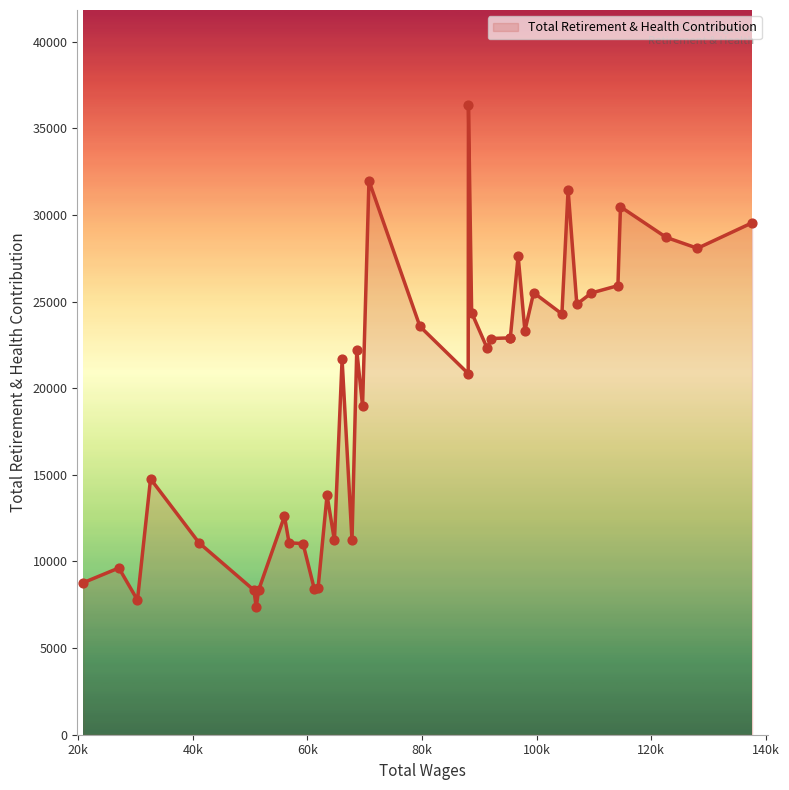

What is the smallest value displayed?

7367